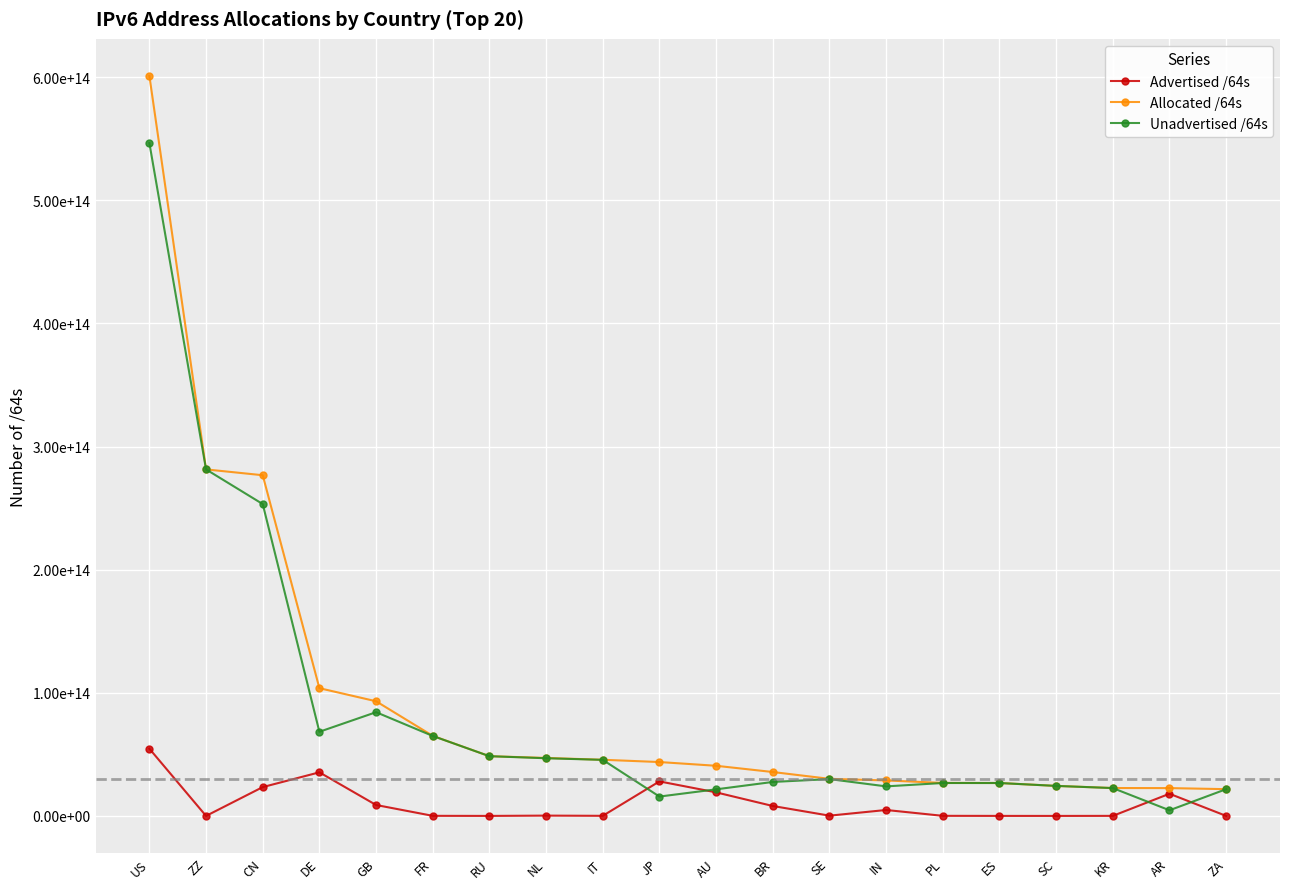

What is the difference between the maximum and minimum values in the Unadvertised /64s series?

541960088977392